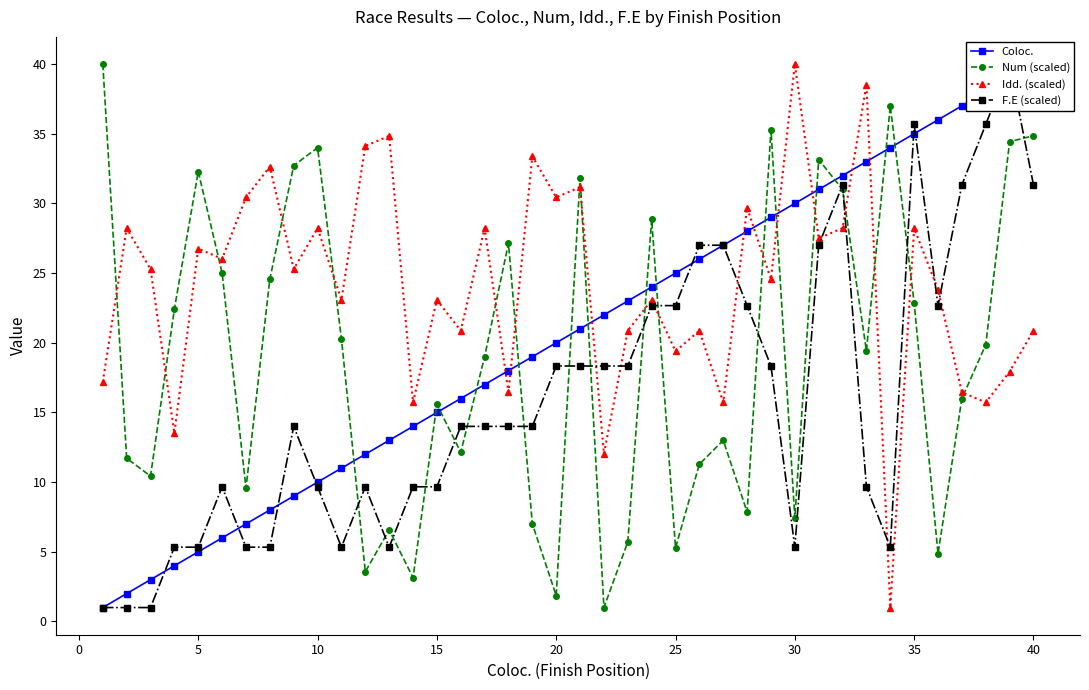

True or false: Num (scaled) and Idd. (scaled) intersect in this chart.

True